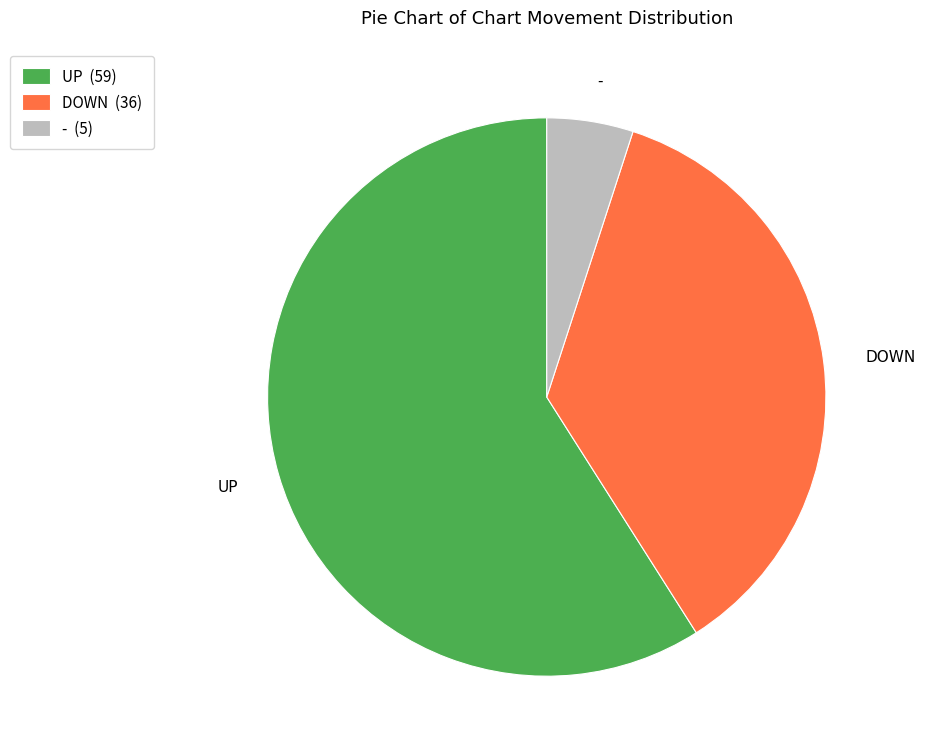

True or false: UP (59) accounts for 68% of the total.

False